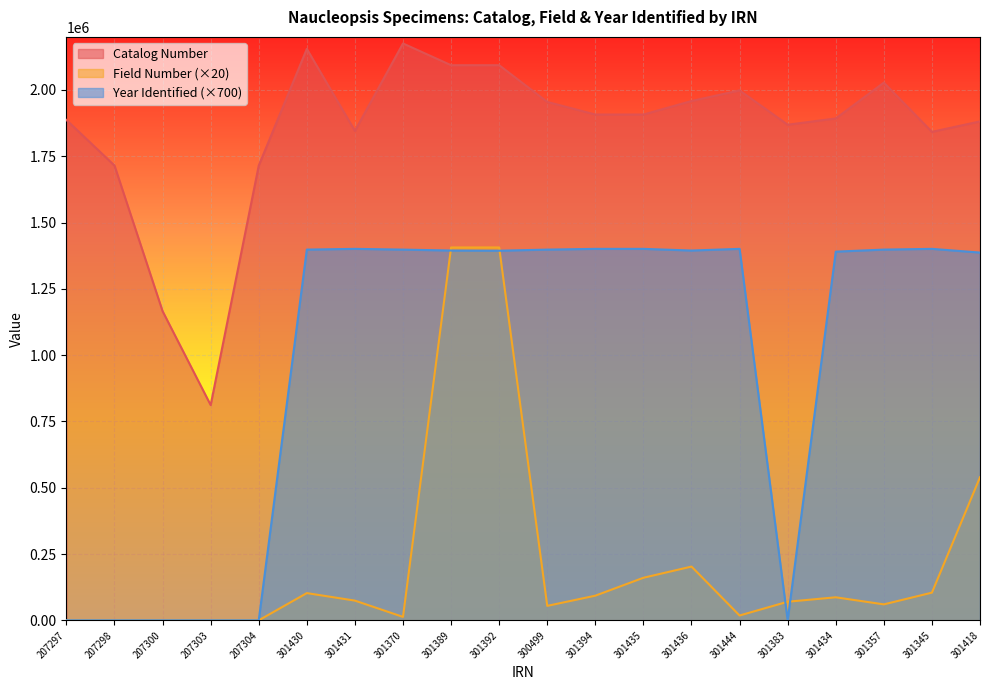

At 207297, list the series in order from largest to smallest.

Catalog Number, Field Number, Year Identified